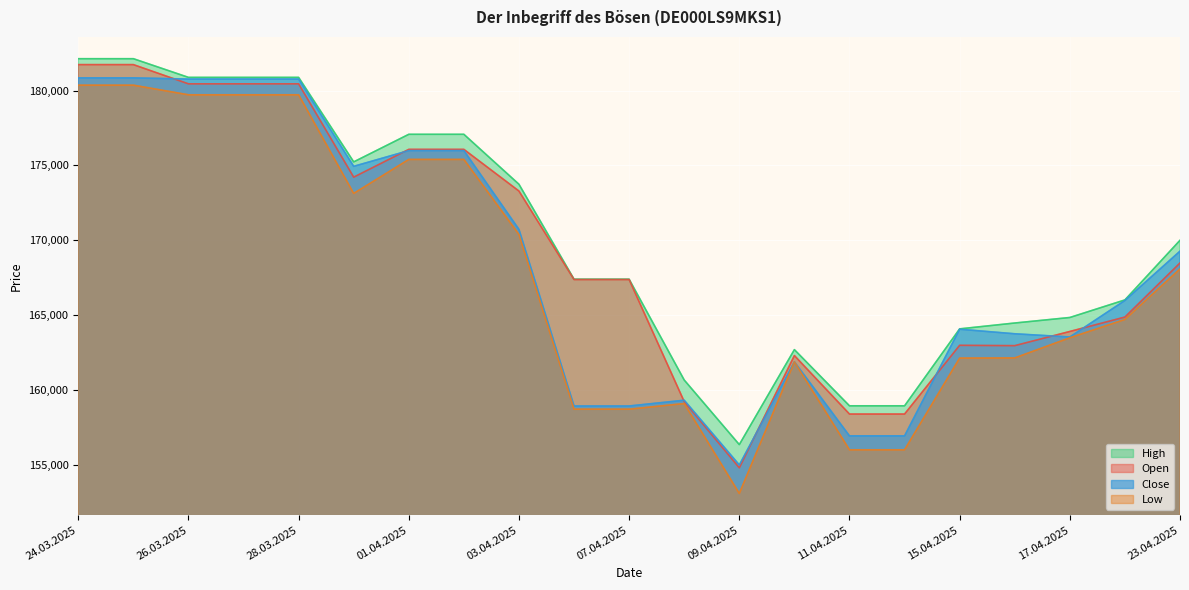

Which series has the largest range (max minus min)?

Low